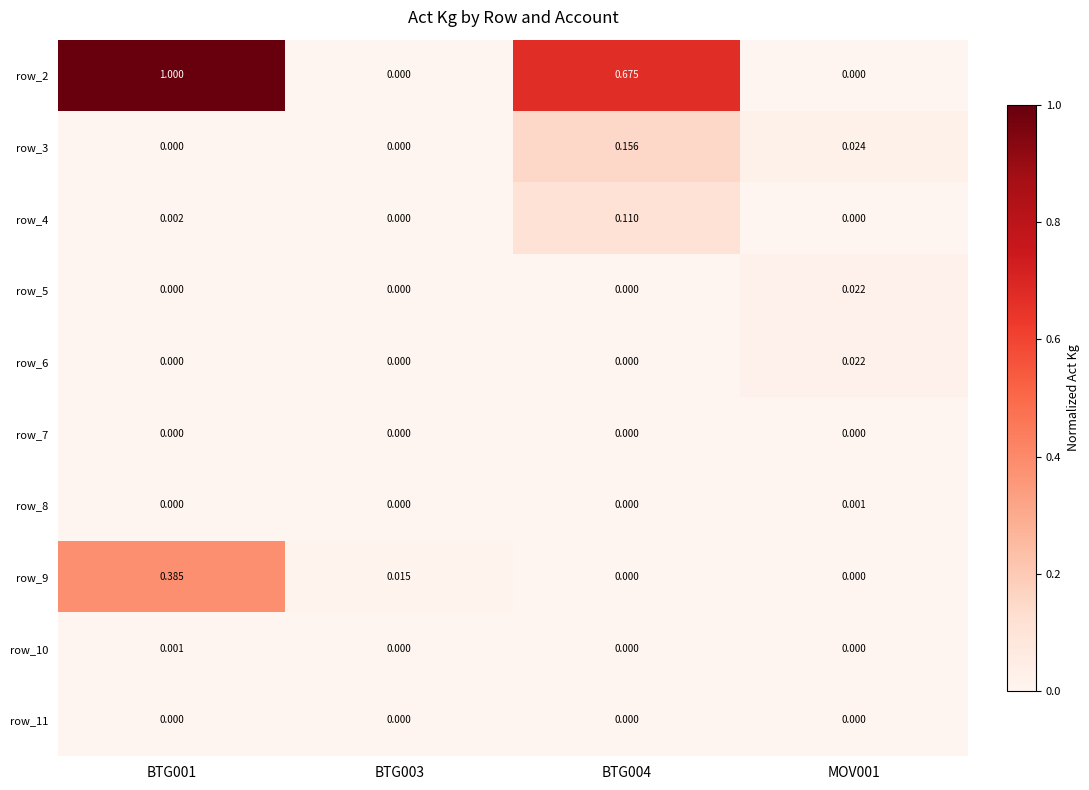

How many distinct data groups are displayed?

10